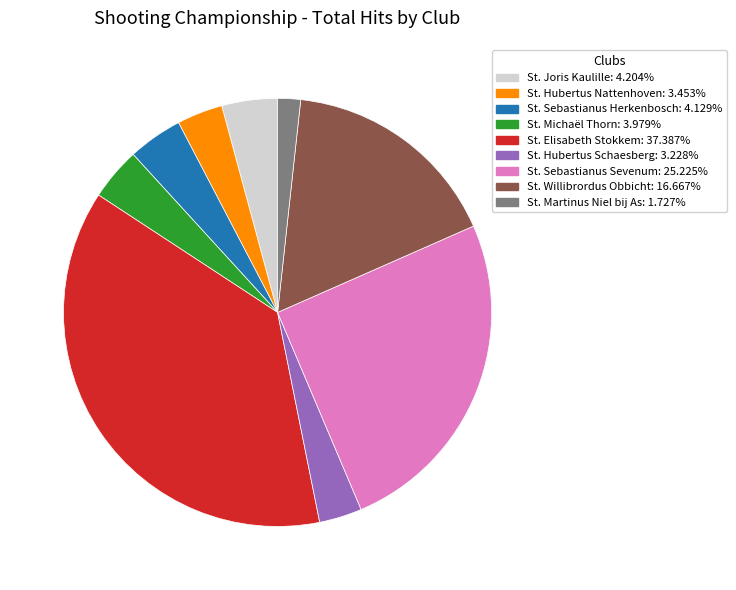

What is the largest slice in the pie chart?

St. Elisabeth Stokkem